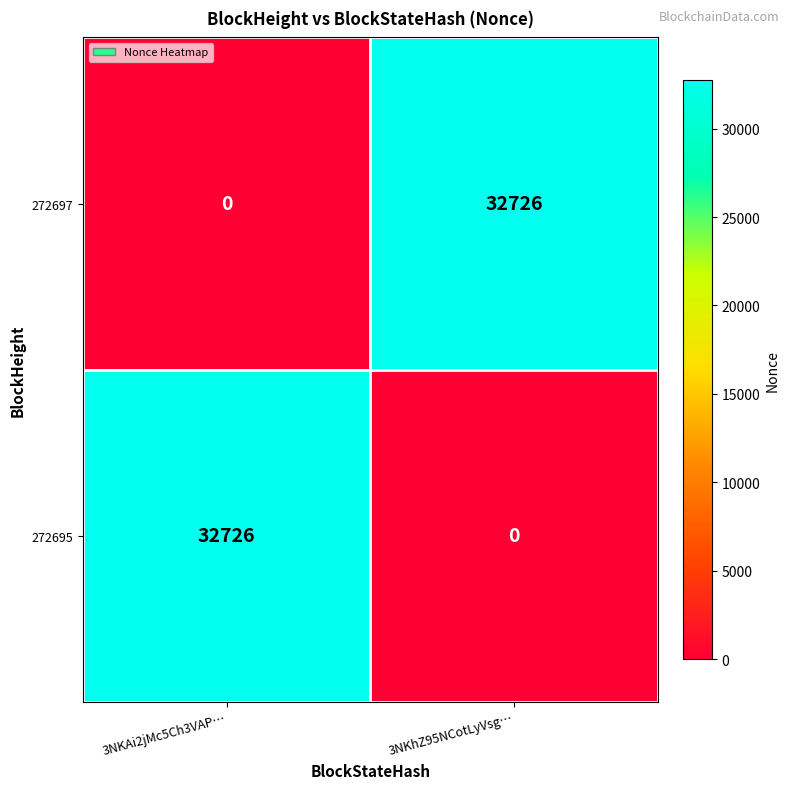

Which category has the highest value in the 272695 series?

3NKAi2jMc5Ch3VAP…